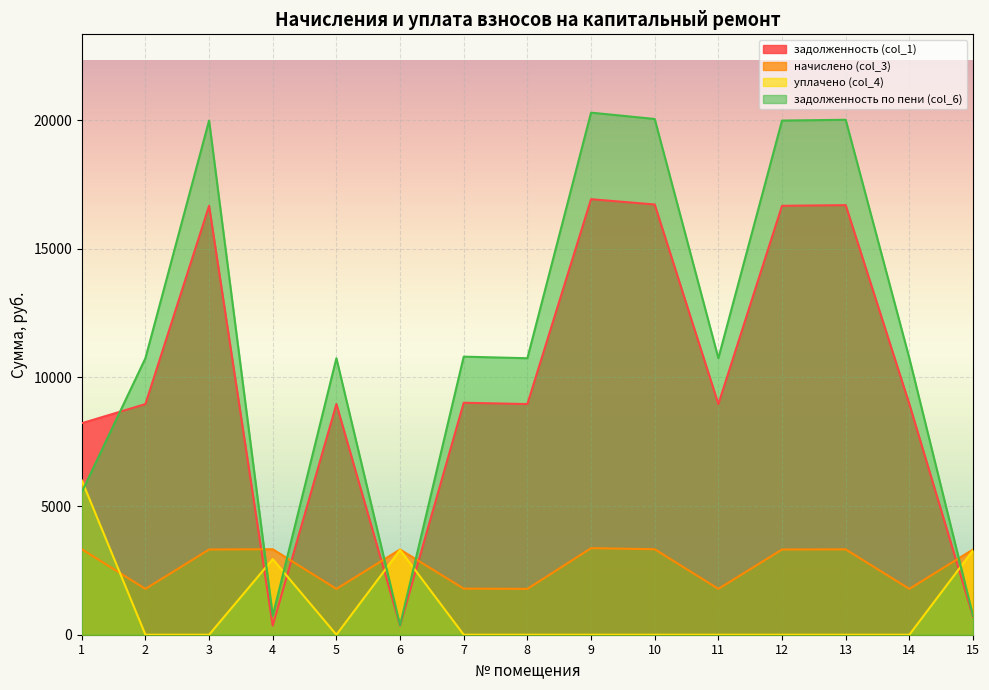

At which label is уплачено (col_4) closest to 3000?

4